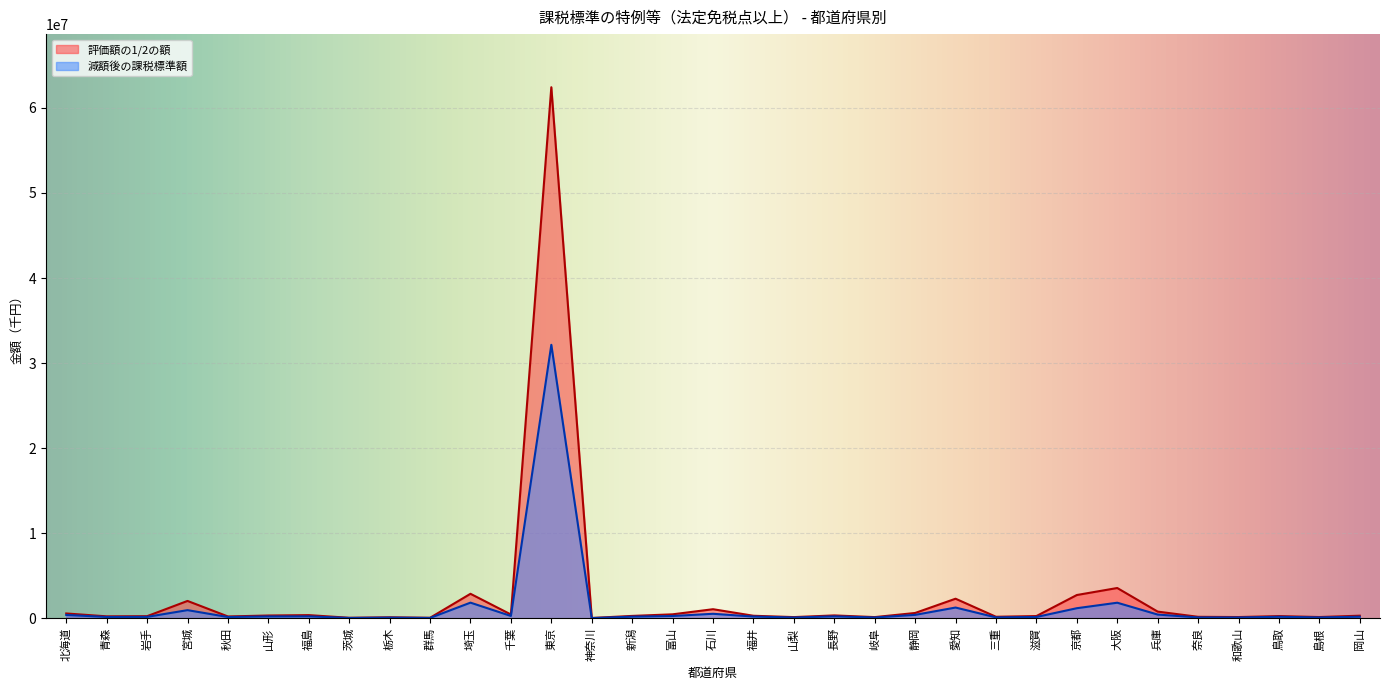

Reading left to right, extract all data points from this chart.

評価額の1/2の額: 北海道=573930	青森=235639	岩手=254113	宮城=2046548	秋田=222294	山形=333752	福島=379349	茨城=66541	栃木=123738	群馬=66006	埼玉=2886230	千葉=454505	東京=62433505	神奈川=42803	新潟=286191	富山=472733	石川=1073914	福井=304080	山梨=146542	長野=344288	岐阜=146168	静岡=630828	愛知=2308440	三重=185286	滋賀=269406	京都=2742421	大阪=3566397	兵庫=792593	奈良=180318	和歌山=153066	鳥取=263931	島根=153736	岡山=312674
減額後の課税標準額: 北海道=402797	青森=162406	岩手=172673	宮城=965230	秋田=156191	山形=223486	福島=233845	茨城=44177	栃木=85136	群馬=46204	埼玉=1845698	千葉=281959	東京=32153758	神奈川=29962	新潟=197262	富山=276383	石川=535997	福井=211726	山梨=98360	長野=231296	岐阜=102321	静岡=409246	愛知=1270307	三重=113061	滋賀=160231	京都=1191747	大阪=1837681	兵庫=445135	奈良=107385	和歌山=102085	鳥取=182005	島根=107147	岡山=189789